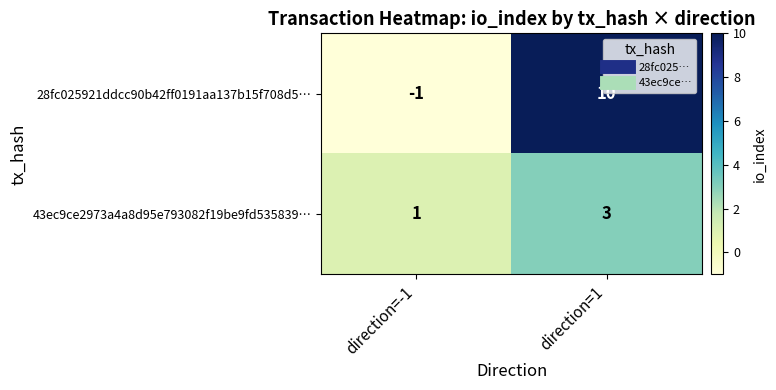

Which label corresponds to the largest value in the chart?

direction=1